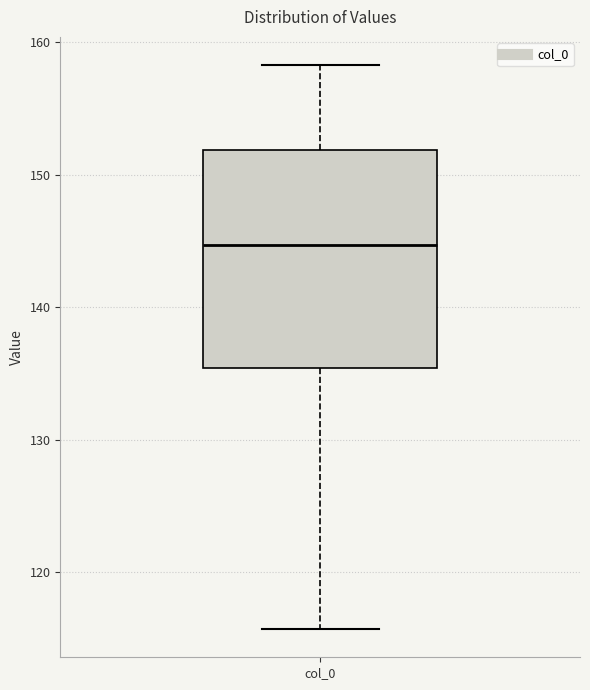

Read this box plot against the y-axis: the position of the median line, the range covered by the box, and the ends of both whiskers. The values are not printed on the chart, so give them approximately, as read against the axis.

median 145, box 135 to 152, whiskers 116 to 158